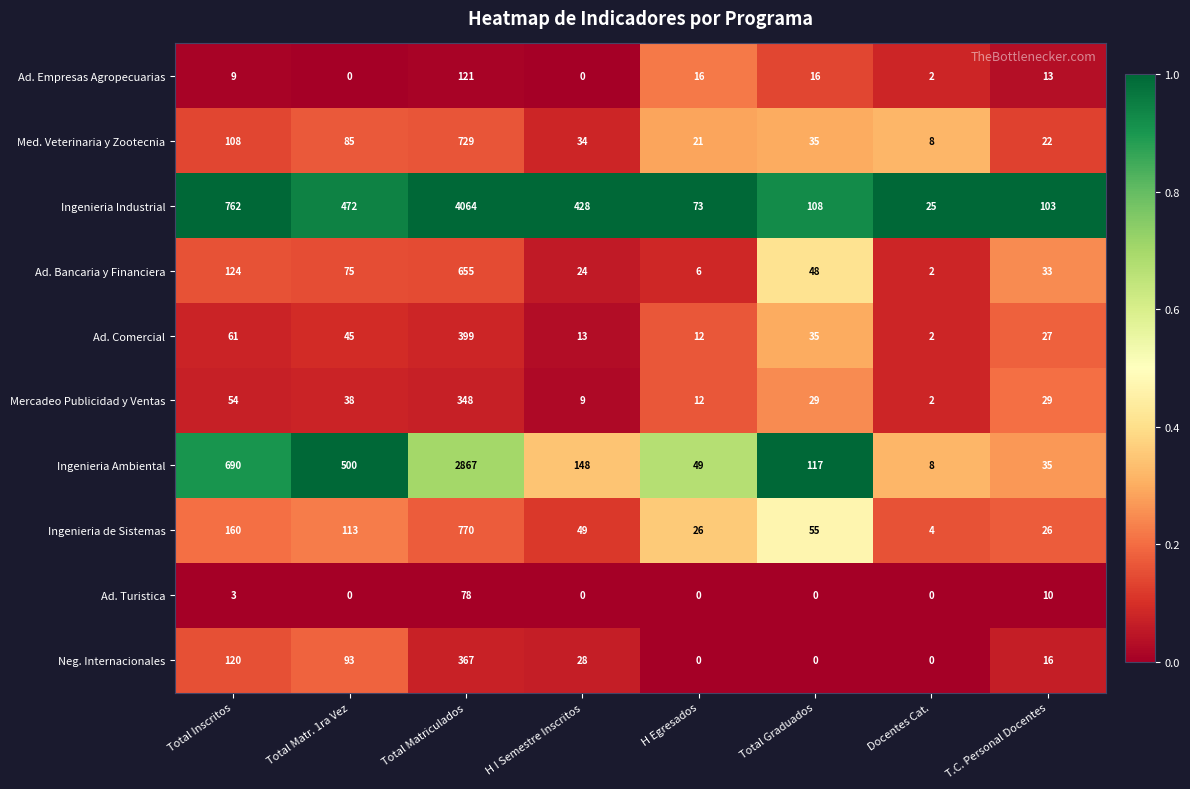

Between H I Semestre Inscritos and Total Graduados, which series saw the biggest shift?

Ingenieria Industrial